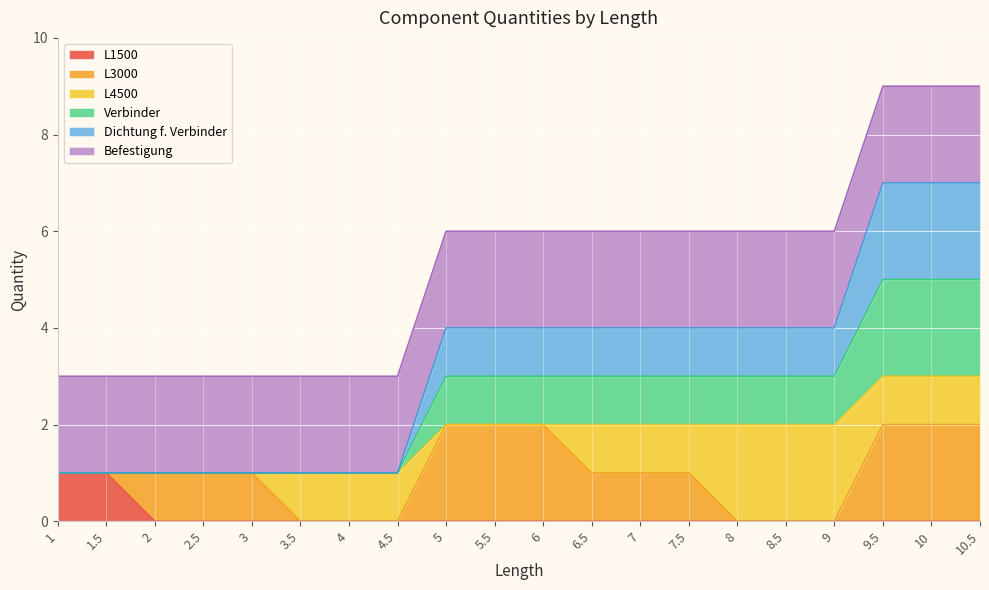

Does the chart display data point markers on the line(s)?

No